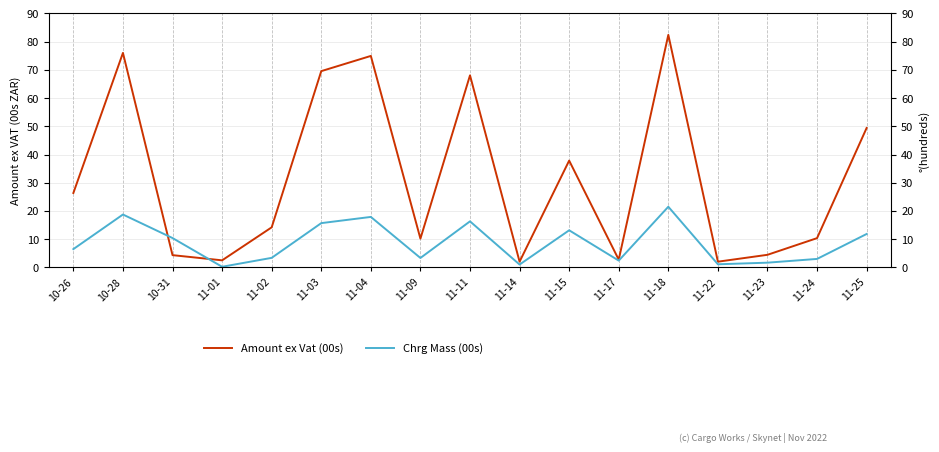

List the series in order of their peak value, lowest first.

Chrg Mass (00s), Amount ex Vat (00s)